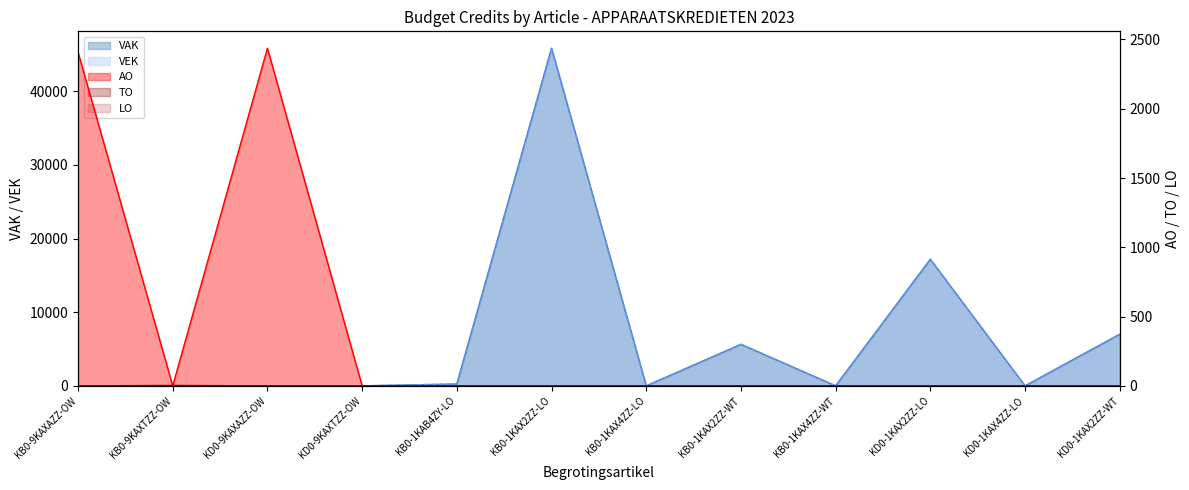

At which category is the sum across all series the highest?

KB0-1KAX2ZZ-LO